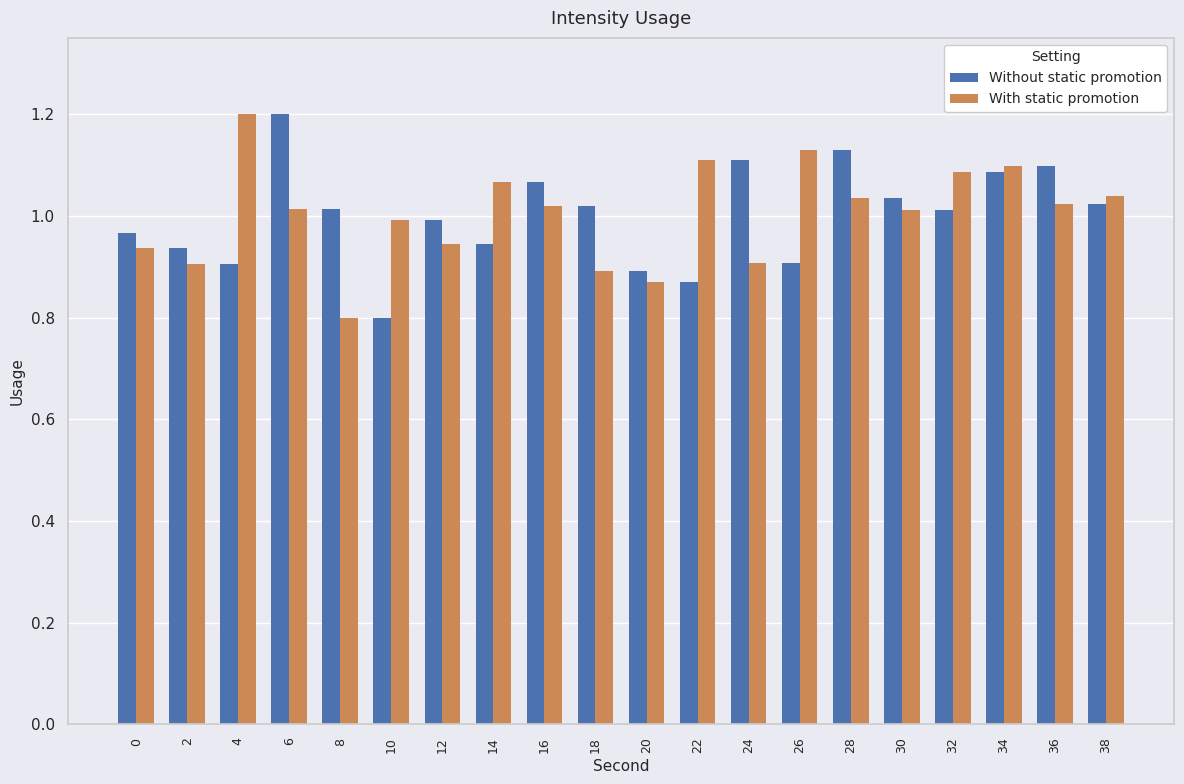

What is the total value across all series at 20?

1.8